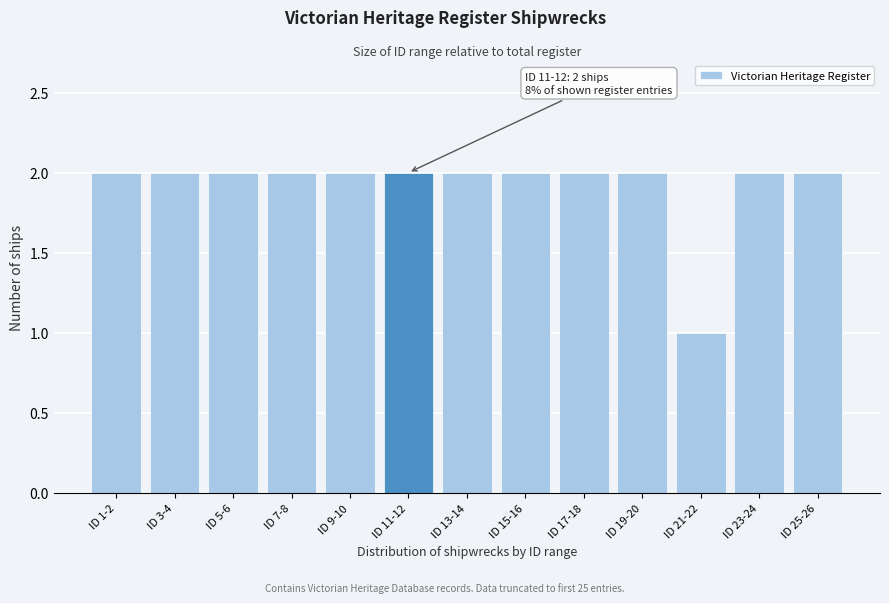

Reading right to left, what are all the values shown in this chart?

2	2	1	2	2	2	2	2	2	2	2	2	2